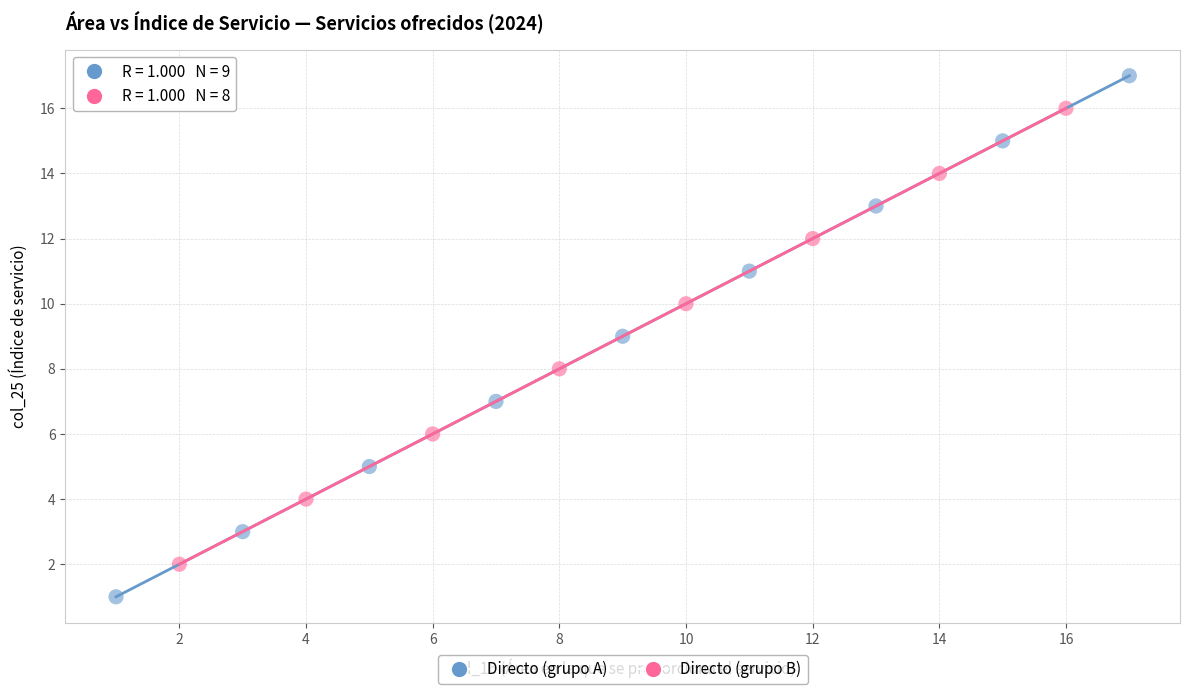

Which series contains the lowest Y value?

Directo (grupo A)